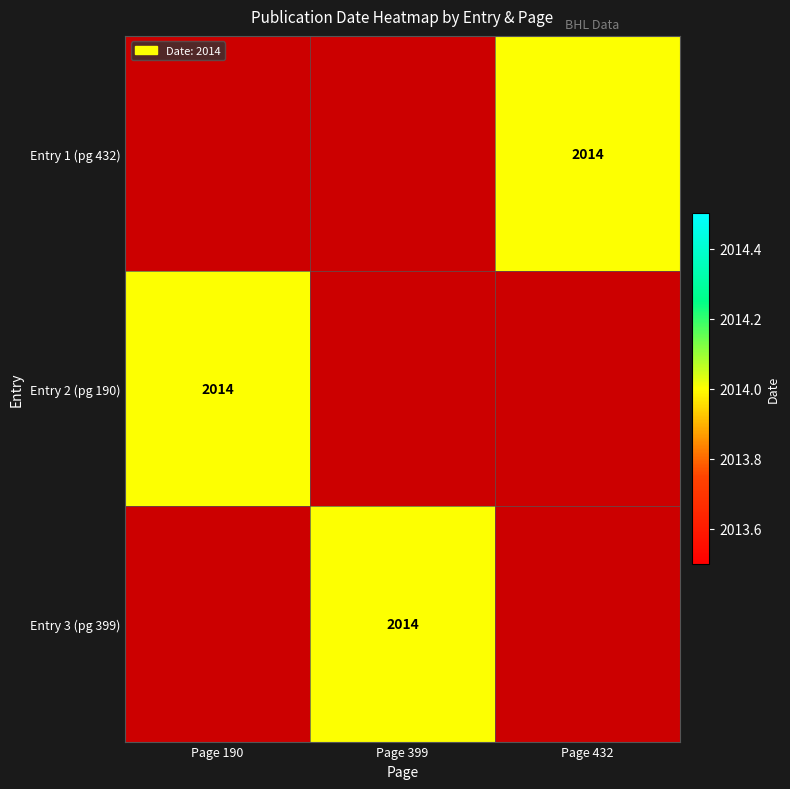

List the series in order of their overall mean, highest first.

Entry 1 (pg 432), Entry 2 (pg 190), Entry 3 (pg 399)